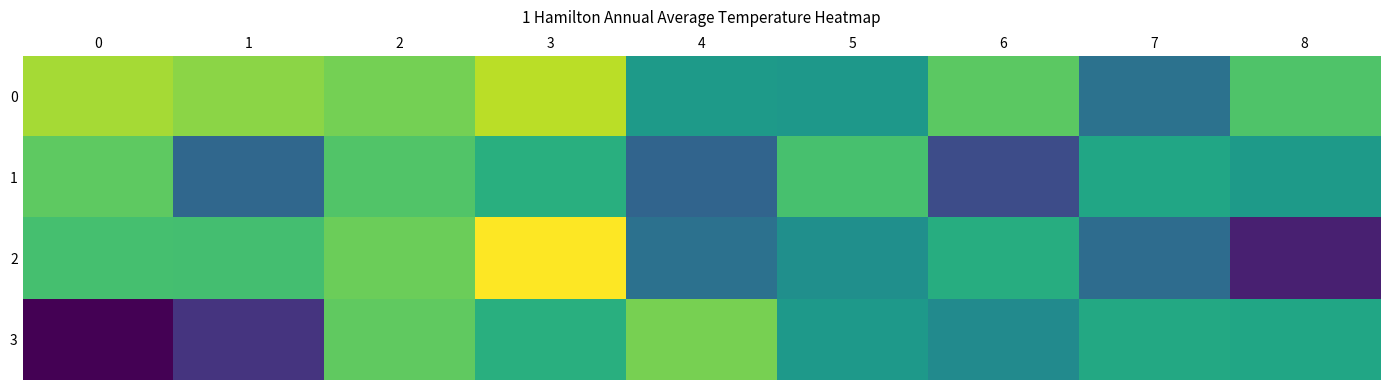

List the series in order of their peak value, highest first.

row_2, row_0, row_3, row_1